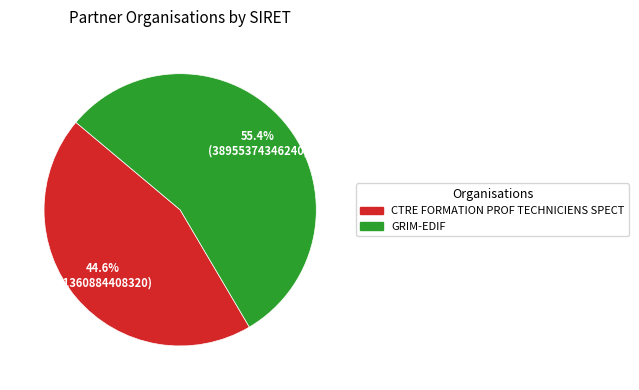

How many slices are in this pie chart?

2